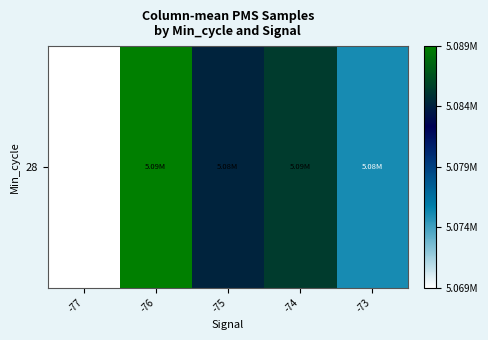

Reading left to right, transcribe all the data shown in this chart.

5069133.0	5088815.5	5084095.4	5085343.1	5075085.5